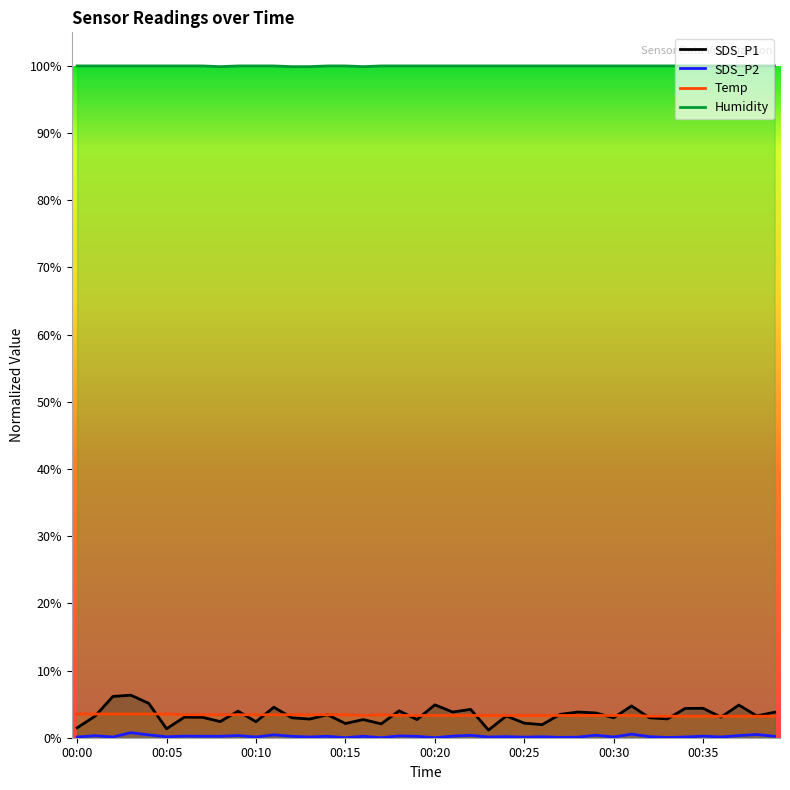

The value of Humidity at 24 is 137.8. True or false?

False